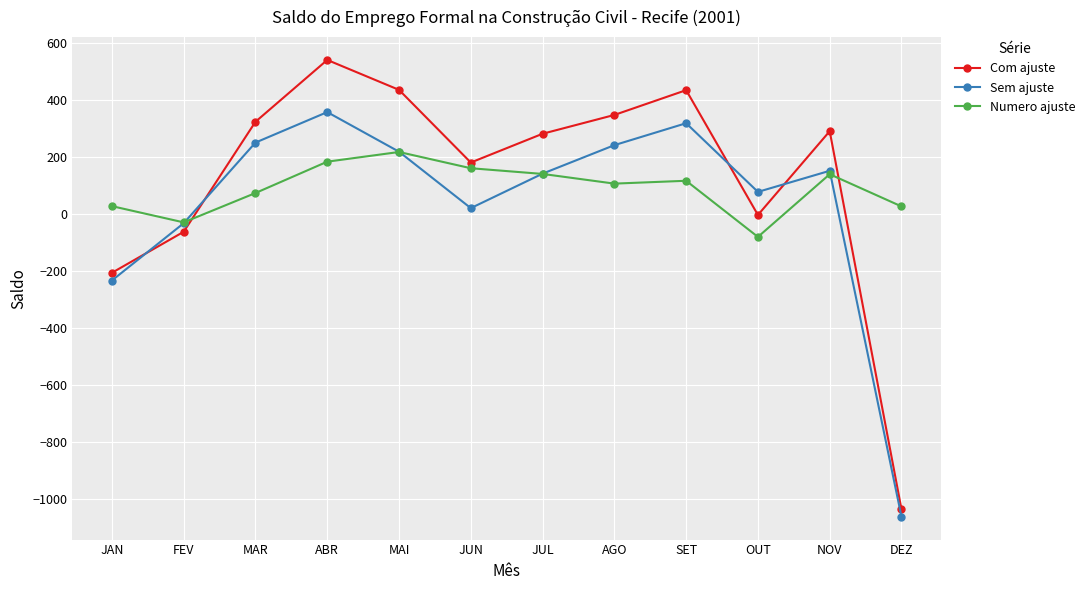

Count the number of data series in this chart.

3